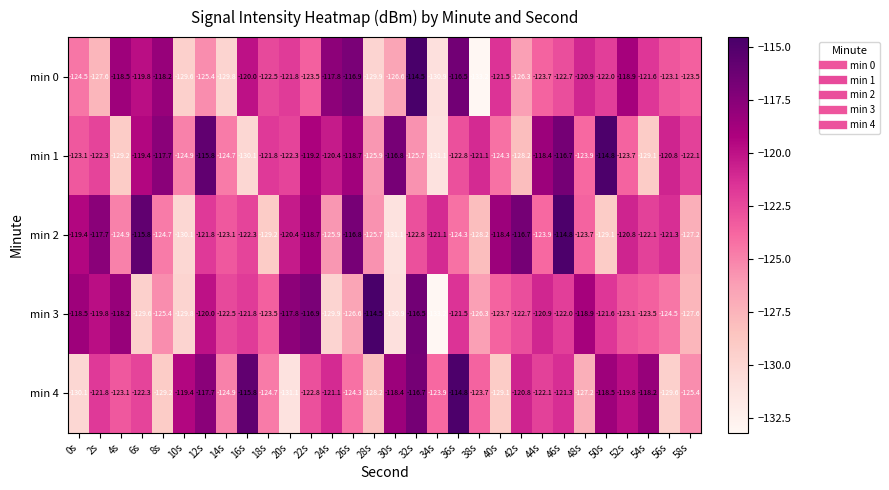

What is the difference between the maximum and minimum values in the min 4 series?

16.3